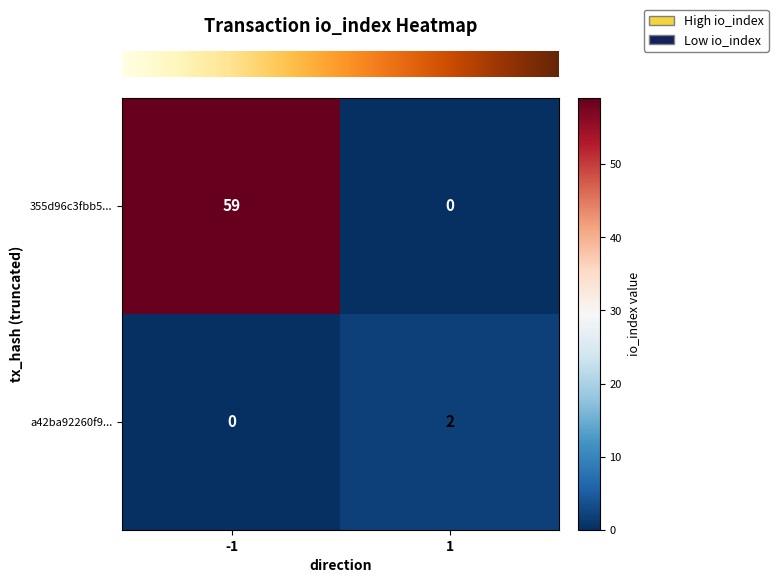

List the series in order of their overall mean, highest first.

355d96c3fbb5..., a42ba92260f9...